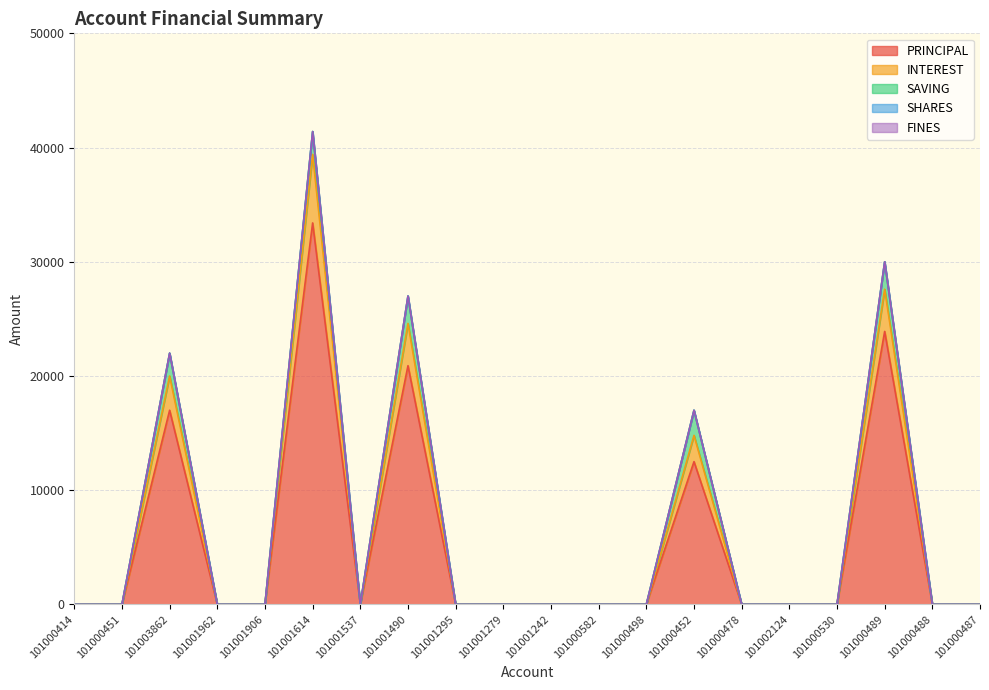

Reading right to left, transcribe all the data shown in this chart.

PRINCIPAL: 101000487=0	101000488=0	101000489=23900	101000530=0	101002124=0	101000478=0	101000452=12500	101000498=0	101000582=0	101001242=0	101001279=0	101001295=0	101001490=20900	101001537=0	101001614=33400	101001906=0	101001962=0	101003862=17000	101000451=0	101000414=0
INTEREST: 101000487=0	101000488=0	101000489=3700	101000530=0	101002124=0	101000478=0	101000452=2300	101000498=0	101000582=0	101001242=0	101001279=0	101001295=0	101001490=3700	101001537=0	101001614=6000	101001906=0	101001962=0	101003862=3000	101000451=0	101000414=0
SAVING: 101000487=0	101000488=0	101000489=2400	101000530=0	101002124=0	101000478=0	101000452=2200	101000498=0	101000582=0	101001242=0	101001279=0	101001295=0	101001490=2400	101001537=0	101001614=2000	101001906=0	101001962=0	101003862=2000	101000451=0	101000414=0
SHARES: 101000487=0	101000488=0	101000489=0	101000530=0	101002124=0	101000478=0	101000452=0	101000498=0	101000582=0	101001242=0	101001279=0	101001295=0	101001490=0	101001537=0	101001614=0	101001906=0	101001962=0	101003862=0	101000451=0	101000414=0
FINES: 101000487=0	101000488=0	101000489=0	101000530=0	101002124=0	101000478=0	101000452=0	101000498=0	101000582=0	101001242=0	101001279=0	101001295=0	101001490=0	101001537=0	101001614=0	101001906=0	101001962=0	101003862=0	101000451=0	101000414=0